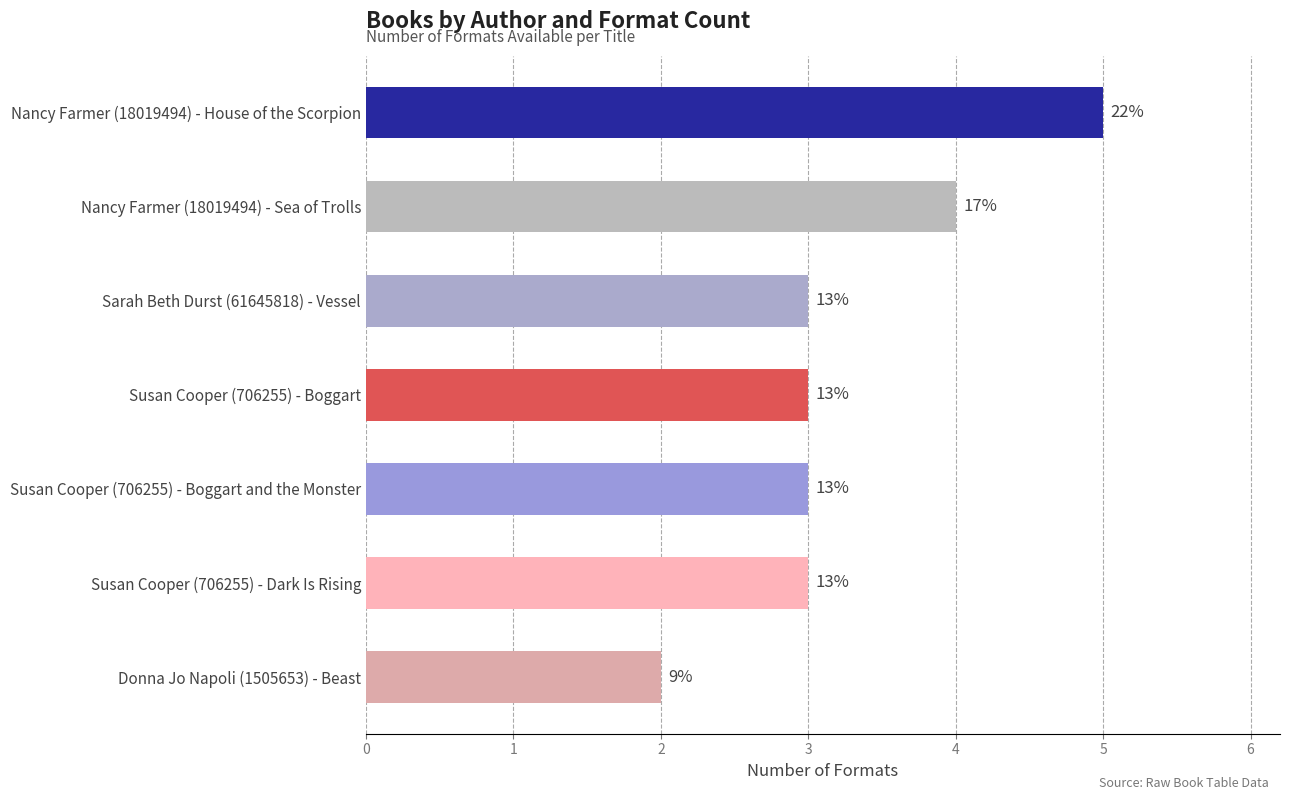

Rank the categories by value from highest to lowest.

Nancy Farmer (18019494) - House of the Scorpion, Nancy Farmer (18019494) - Sea of Trolls, Susan Cooper (706255) - Dark Is Rising, Susan Cooper (706255) - Boggart and the Monster, Susan Cooper (706255) - Boggart, Sarah Beth Durst (61645818) - Vessel, Donna Jo Napoli (1505653) - Beast